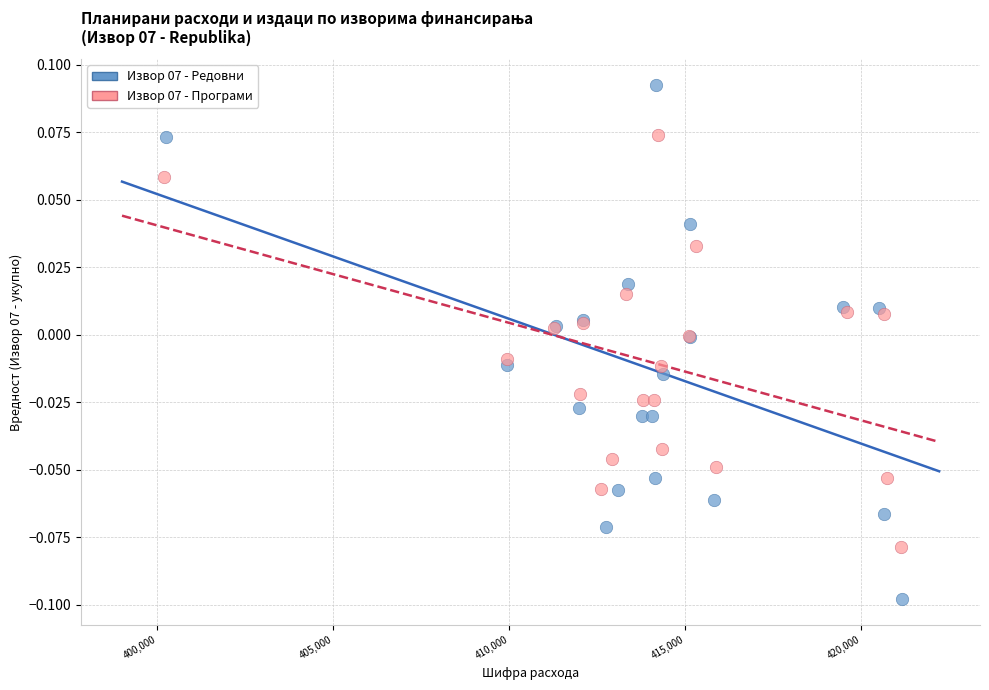

Which series contains the highest Y value?

Извор 07 - Редовни